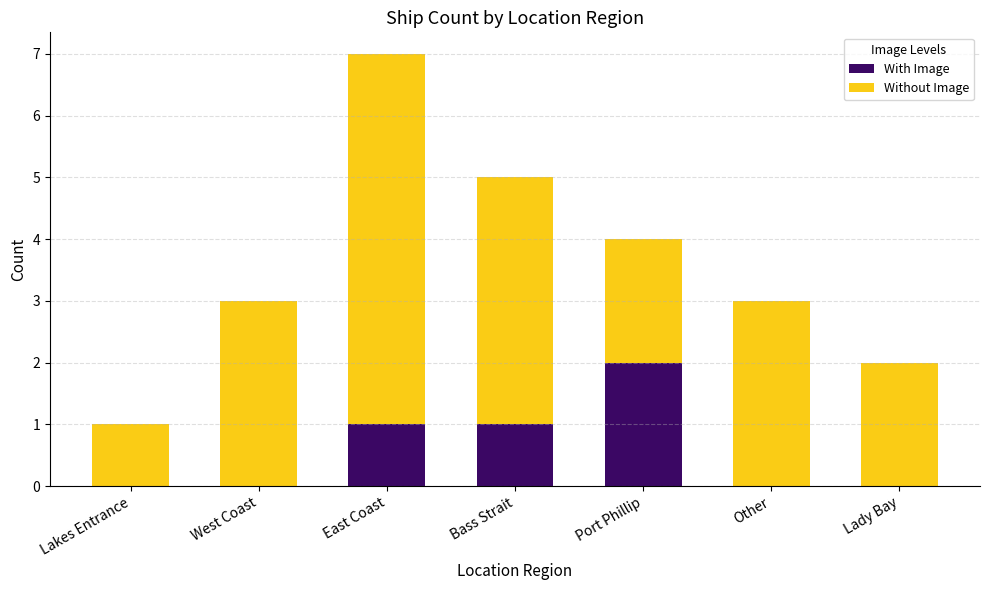

Is it true that With Image equals 0 at Lakes Entrance?

True